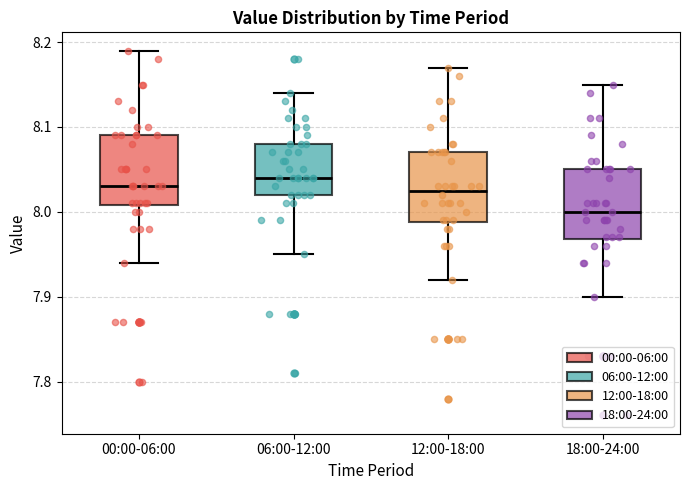

Where is the upper edge of the box for 12:00-18:00 on the y-axis? The values are not printed on the chart, so give them approximately, as read against the axis.

8.07